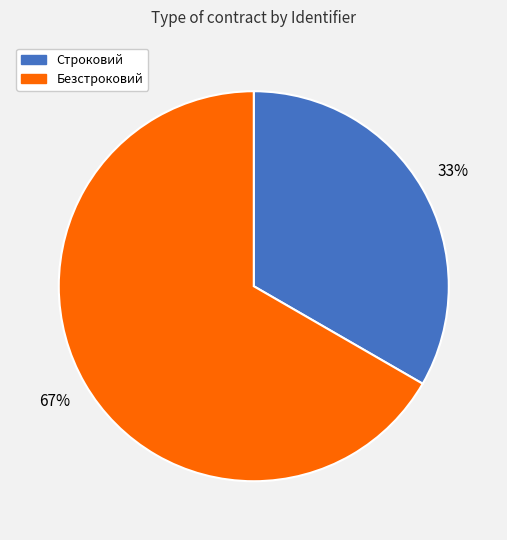

Rank the categories by value from highest to lowest.

Безстроковий, Строковий